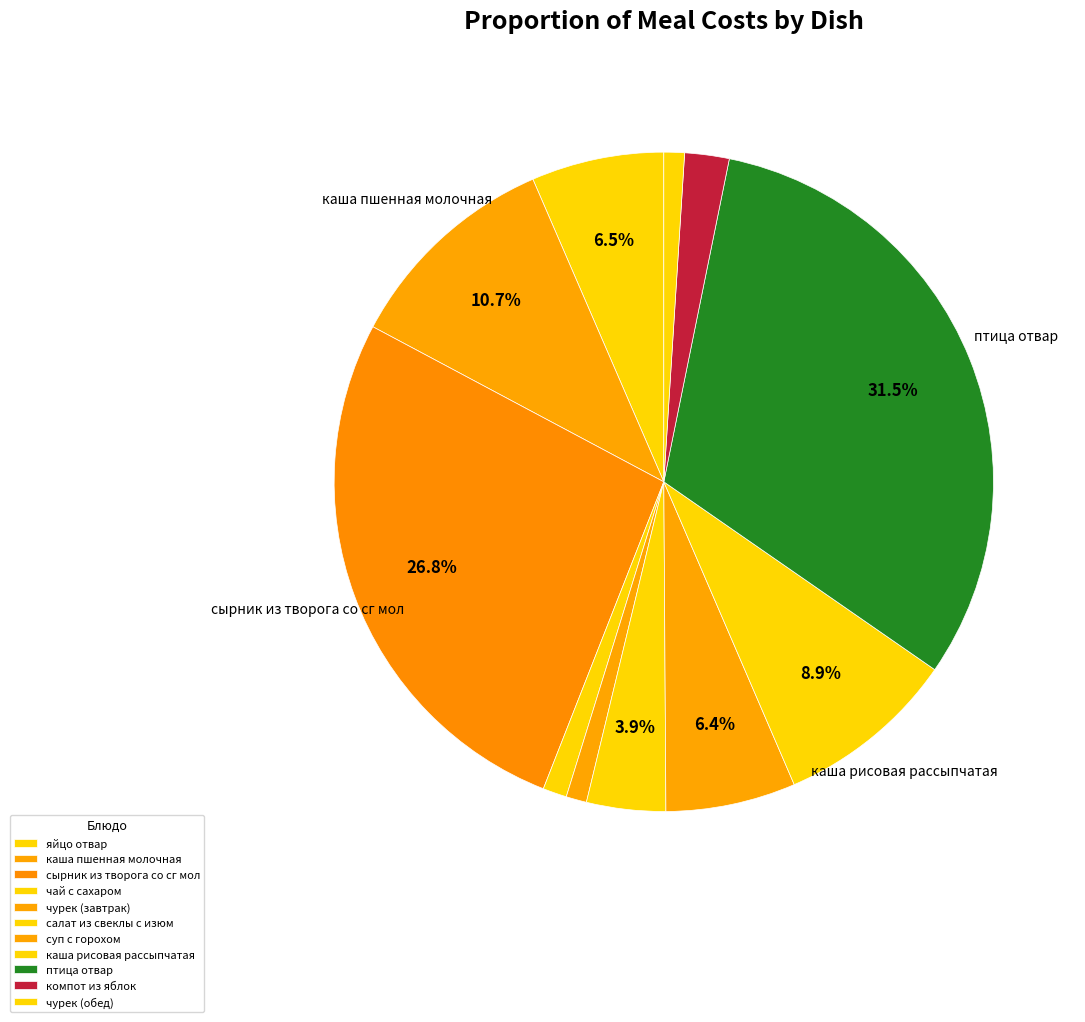

How many segments does this pie chart have?

11